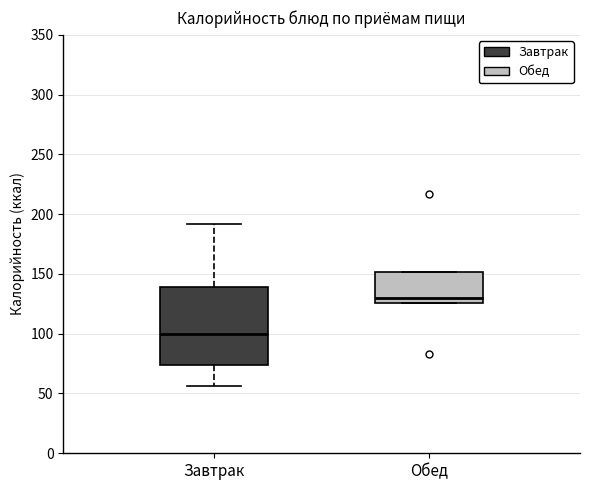

Comparing the boxes themselves (not the whiskers), which one is the tallest?

Завтрак